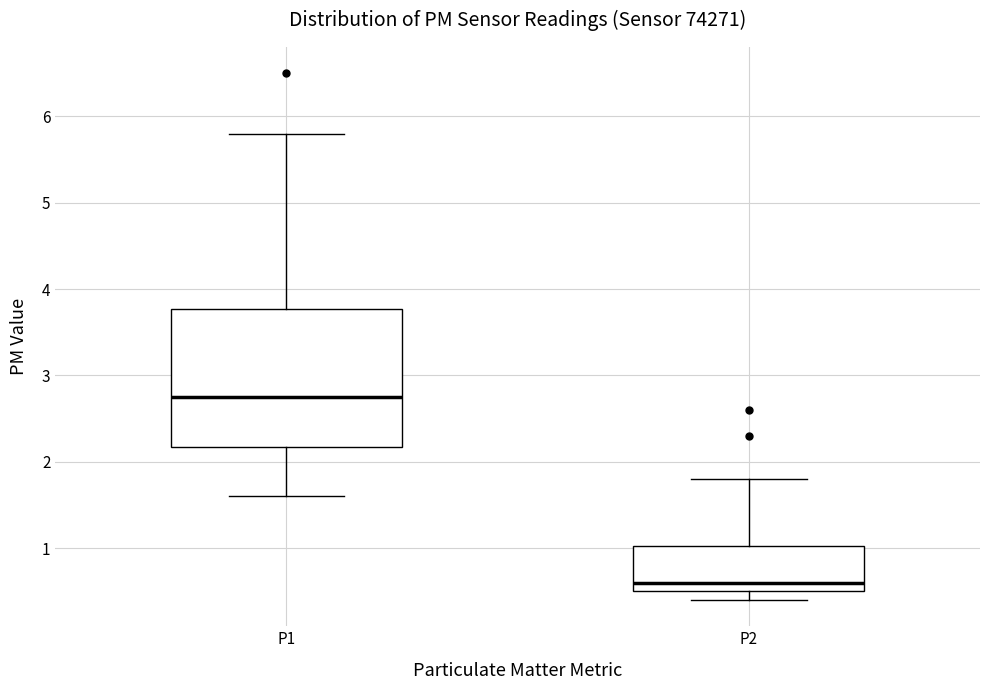

Reading left to right, read every box against the y-axis: the position of its median line, the range the box covers, and the ends of its whiskers. The values are not printed on the chart, so give them approximately, as read against the axis.

P1: median 2.8, box 2.2 to 3.8, whiskers 1.6 to 5.8
P2: median 0.6, box 0.5 to 1.0, whiskers 0.4 to 1.8